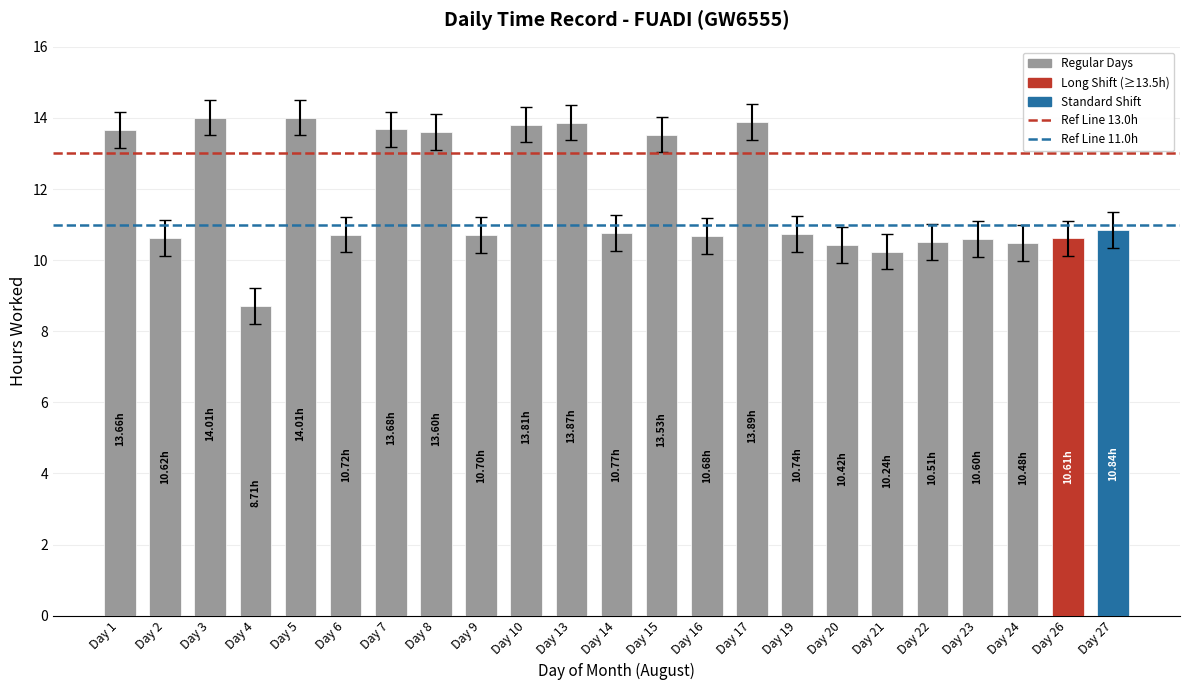

What is the average value?

11.8